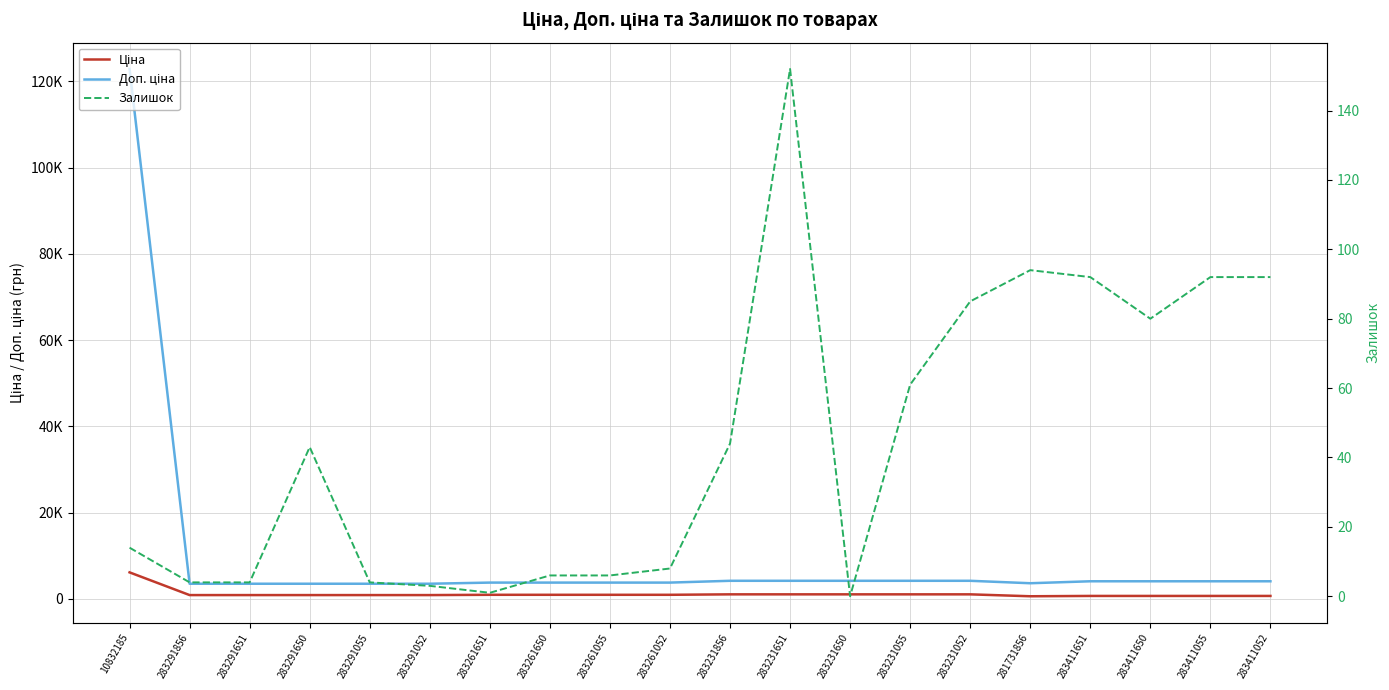

Which category has the highest value in the Доп. ціна series?

10832185